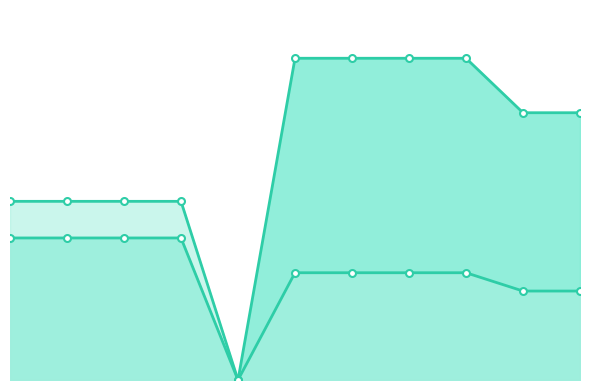

In VRK line, how many points are lower than both neighbors (excluding endpoints)?

1